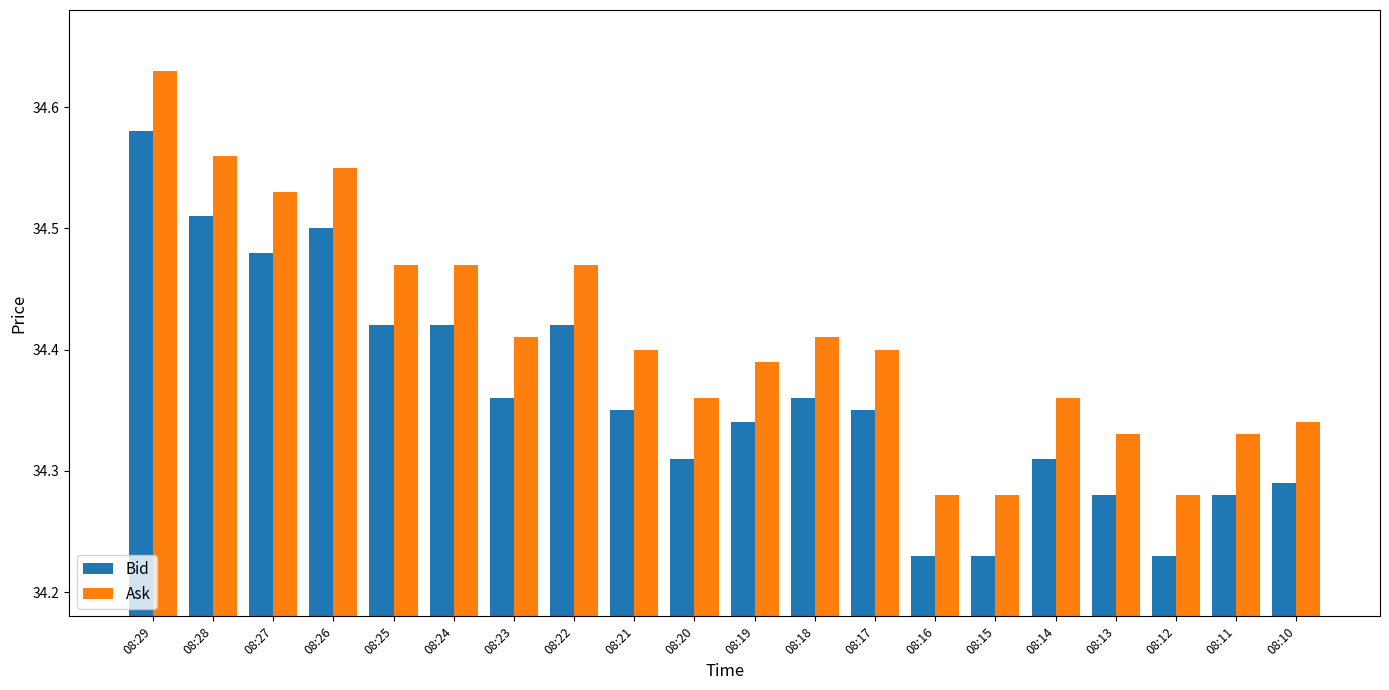

What is the sum of the Ask values at 08:11 and 08:28?

68.9